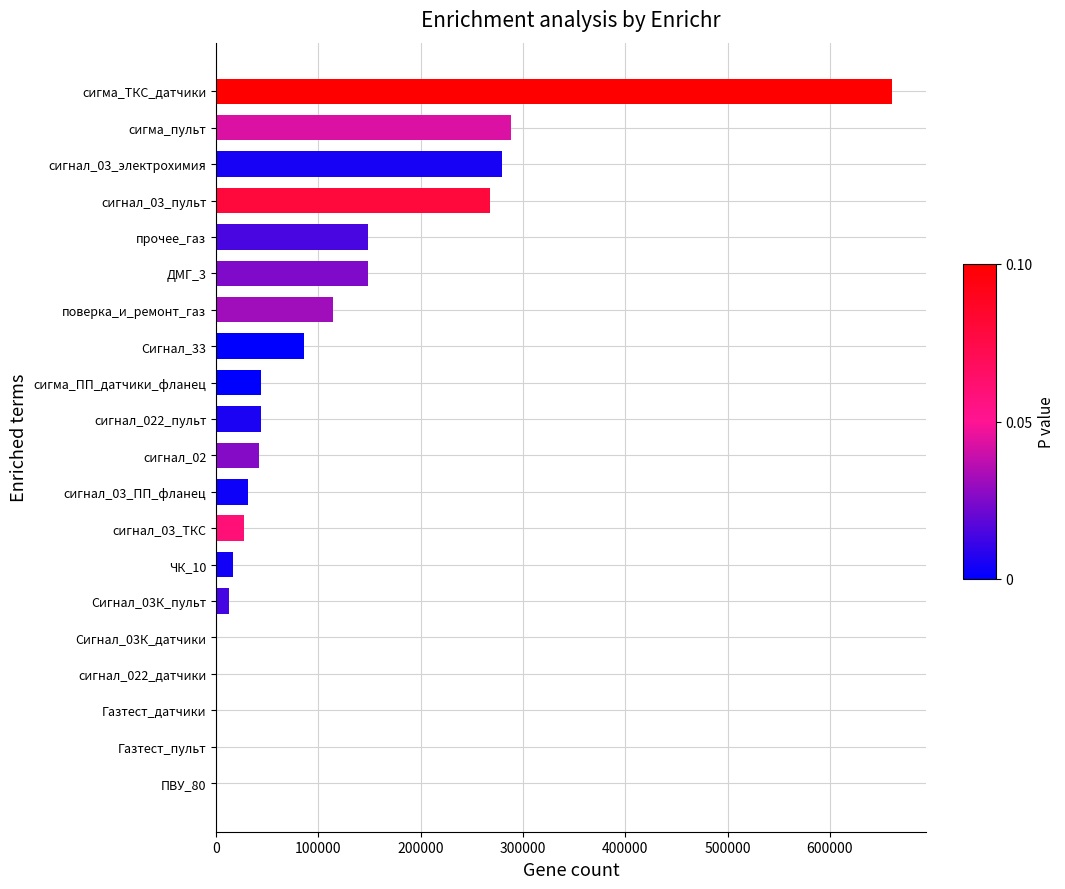

What is the sum of all values?

2211102